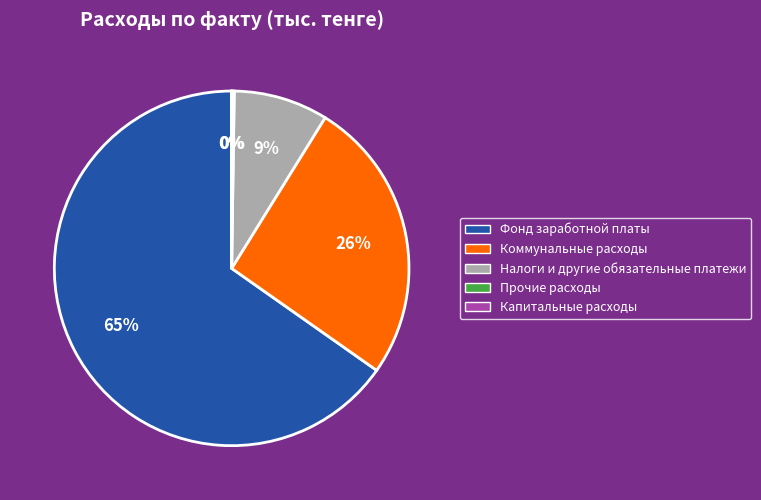

Does Фонд заработной платы account for over 50% of the chart?

Yes